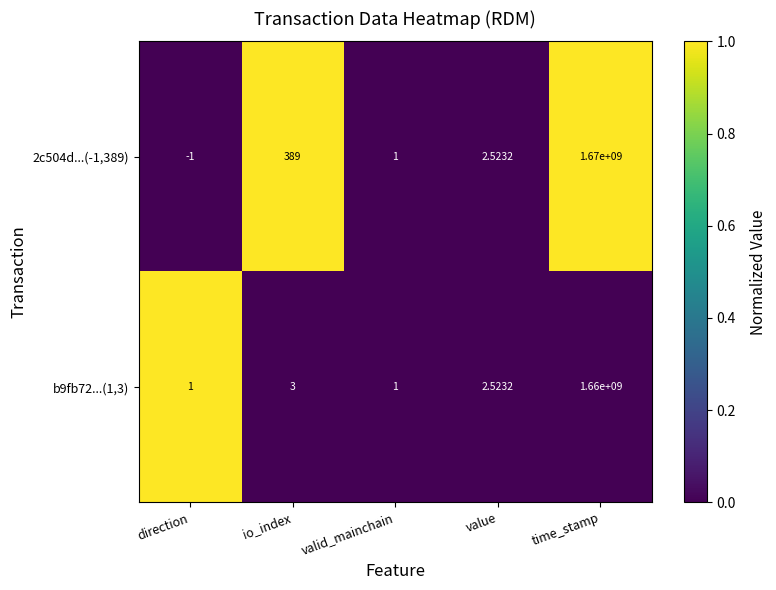

At which label is 2c504d...(-1,389) closest to 834999999?

io_index